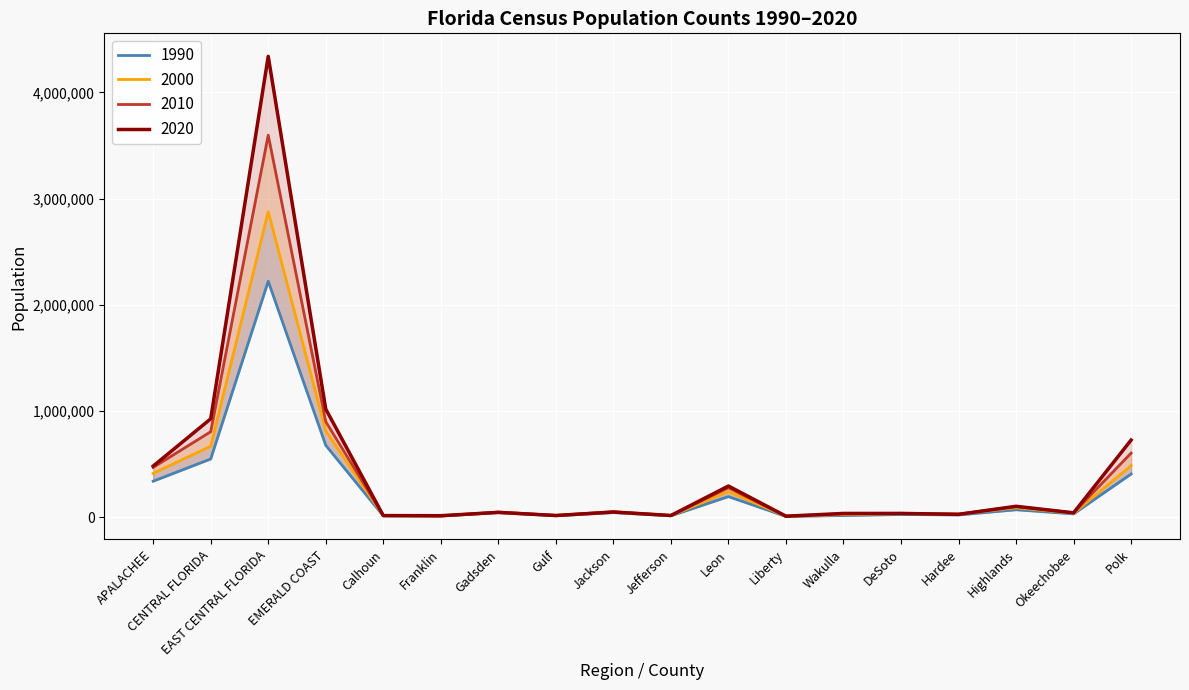

How many interior local valleys does the 2020 series have?

6